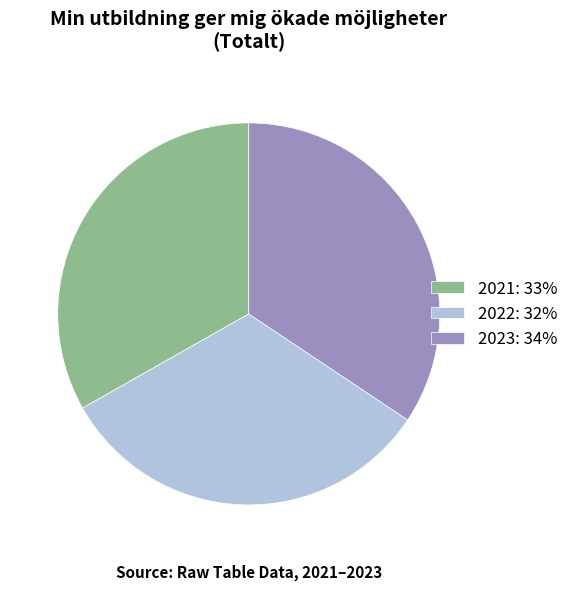

Which category has the smallest portion of the pie?

2022